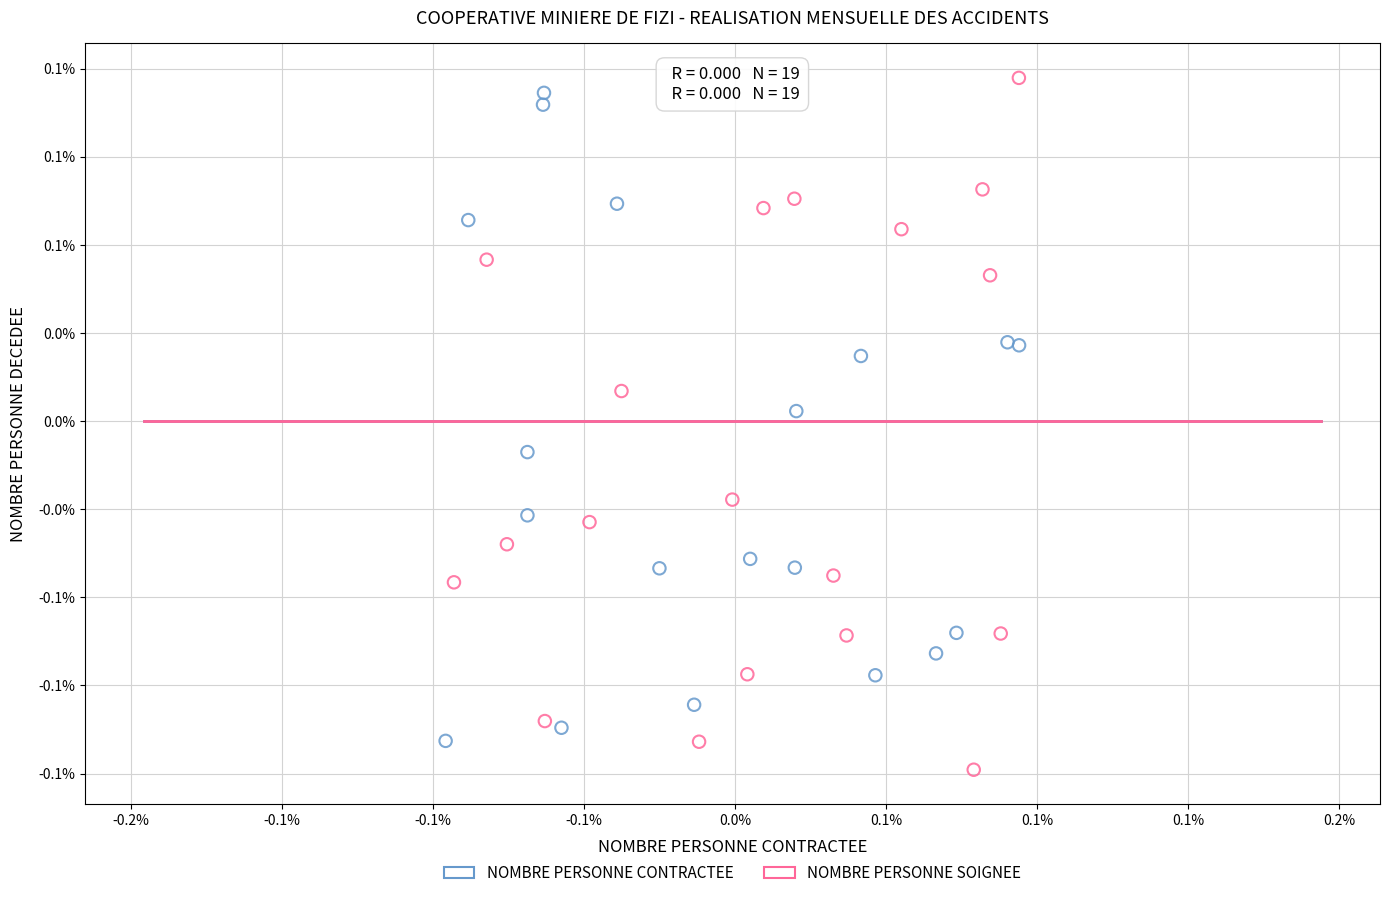

What are all the series names shown in the legend?

NOMBRE PERSONNE CONTRACTEE, NOMBRE PERSONNE SOIGNEE